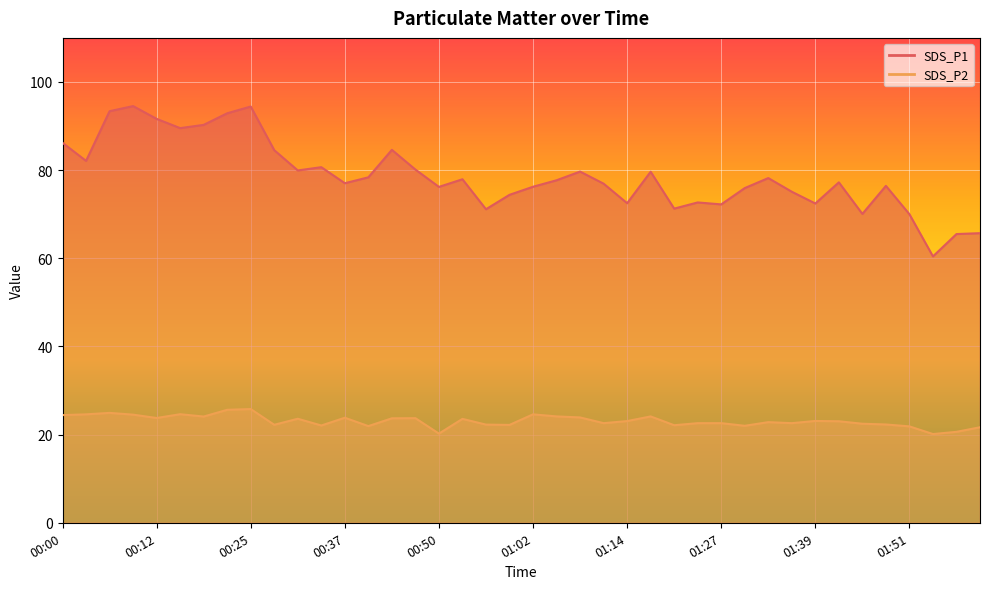

Which series has the largest total across all categories?

SDS_P1